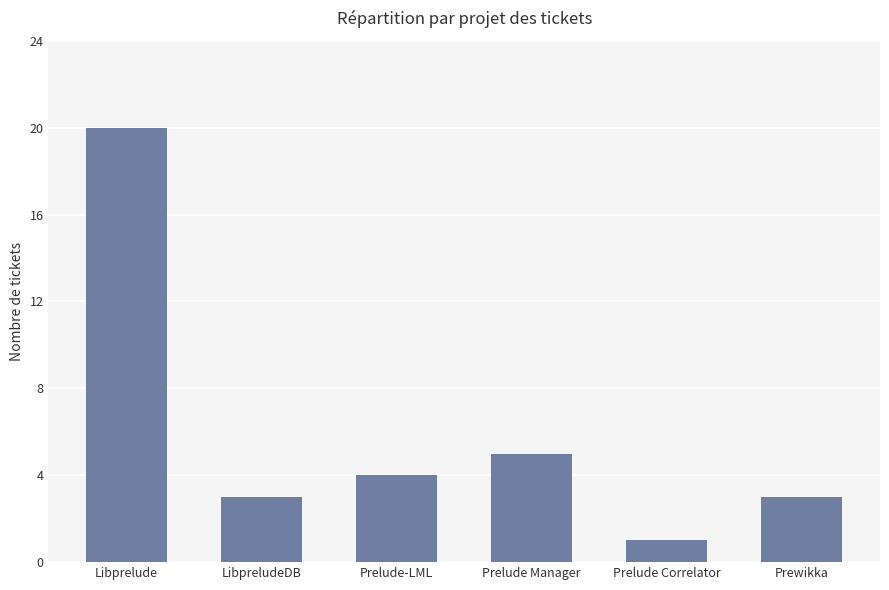

The value at Prewikka is 1. True or false?

False